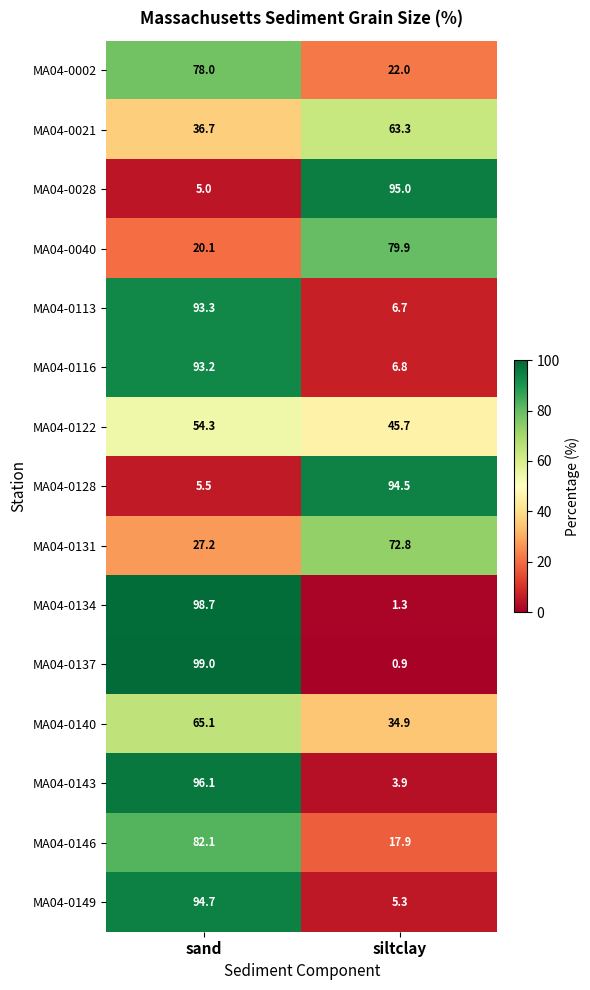

What is the greatest value displayed?

99.0